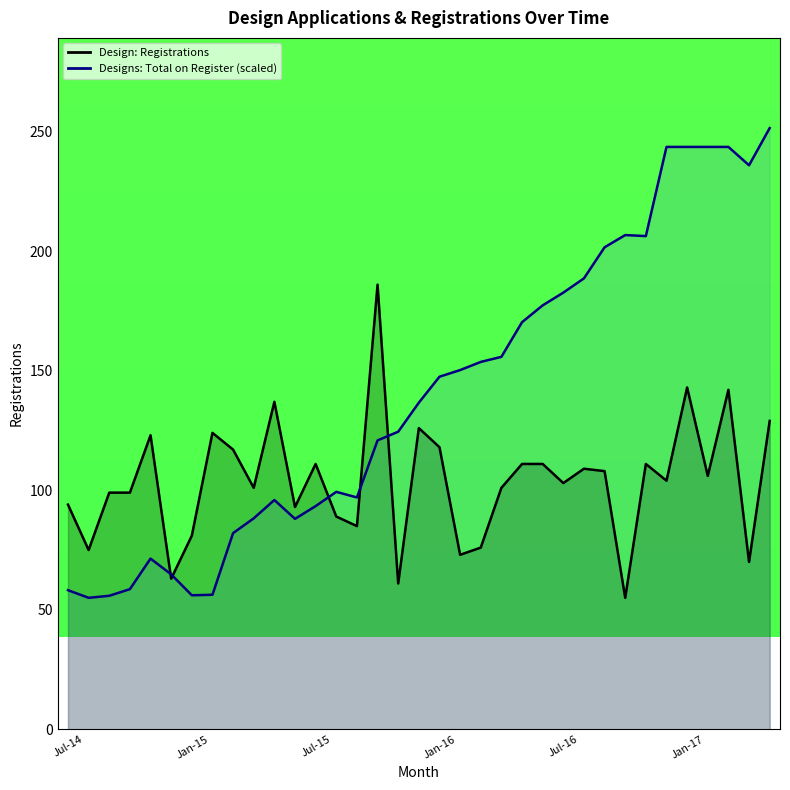

Is the value of Design: Registrations line at 7 greater than the value of Total Designs on Register line at 12?

Yes